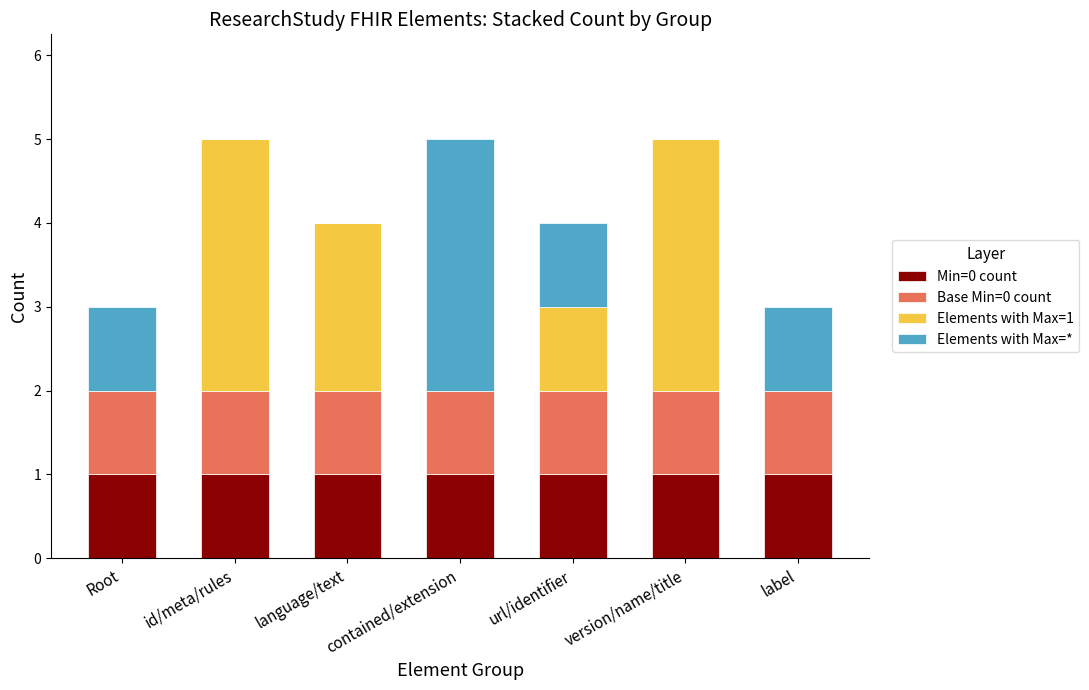

True or false: Min=0 count has a value of 1 at language/text.

True